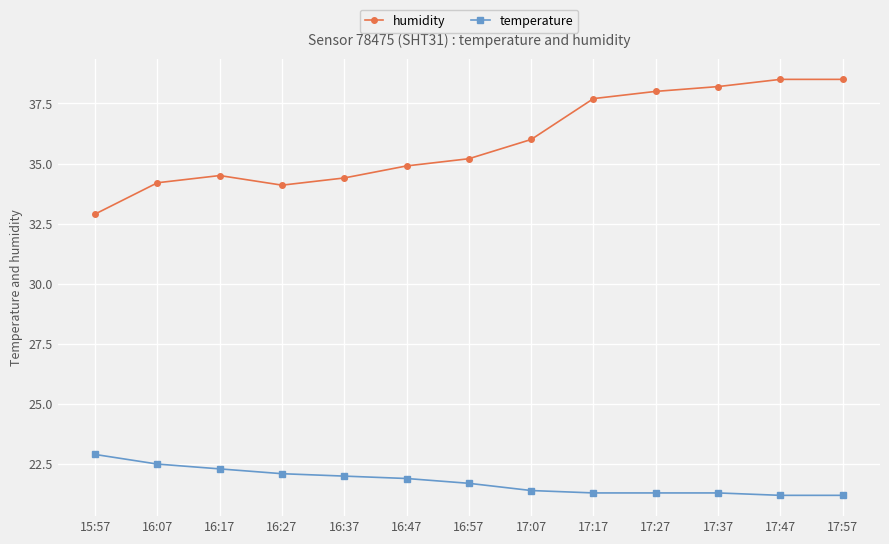

What is the greatest value displayed?

38.5